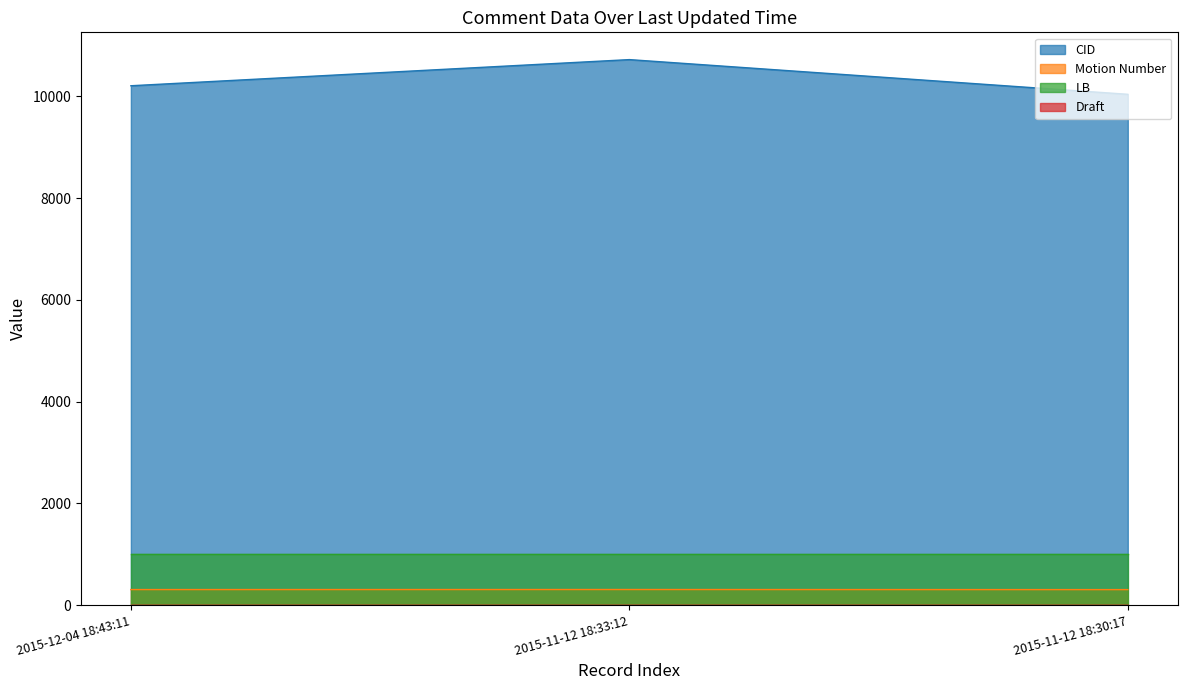

Which category has the highest value in the Motion Number series?

2015-11-12 18:33:12